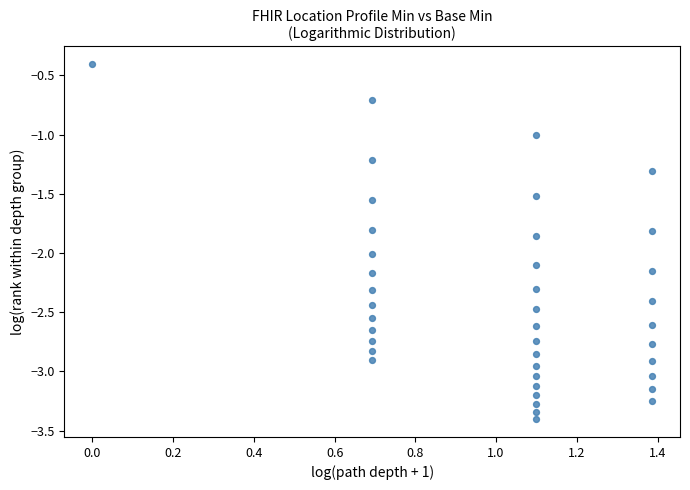

What is the range of X values (max minus min)?

1.4